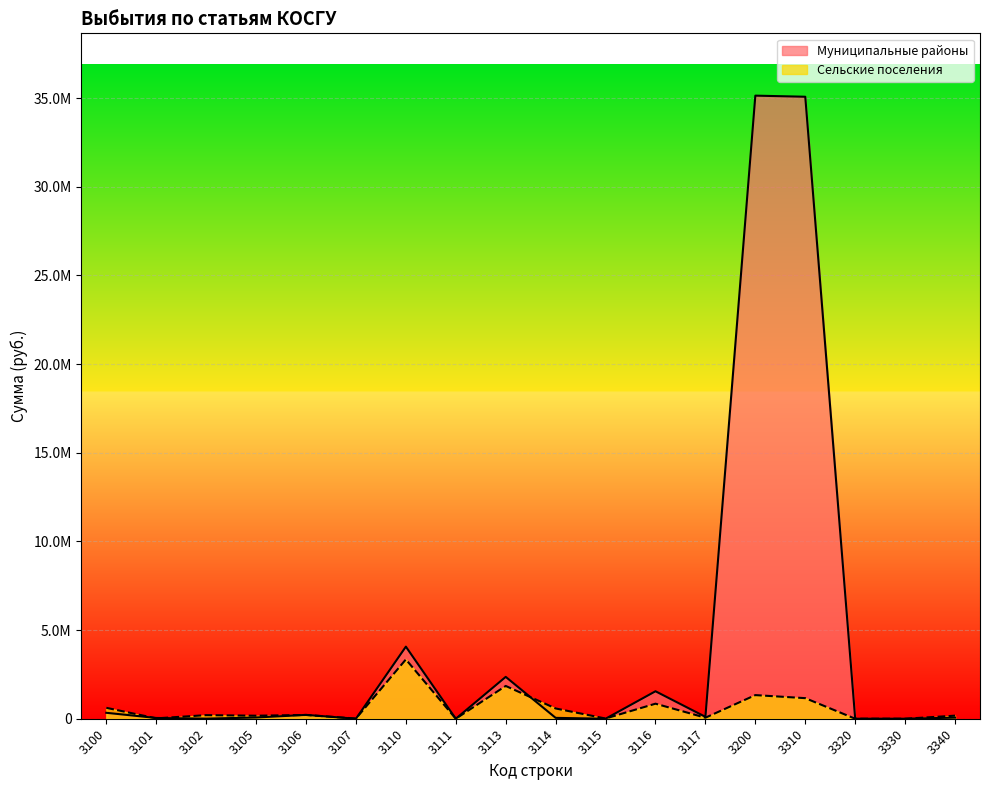

The Муниципальные районы series shows 4688.2 at 3102. True or false?

True